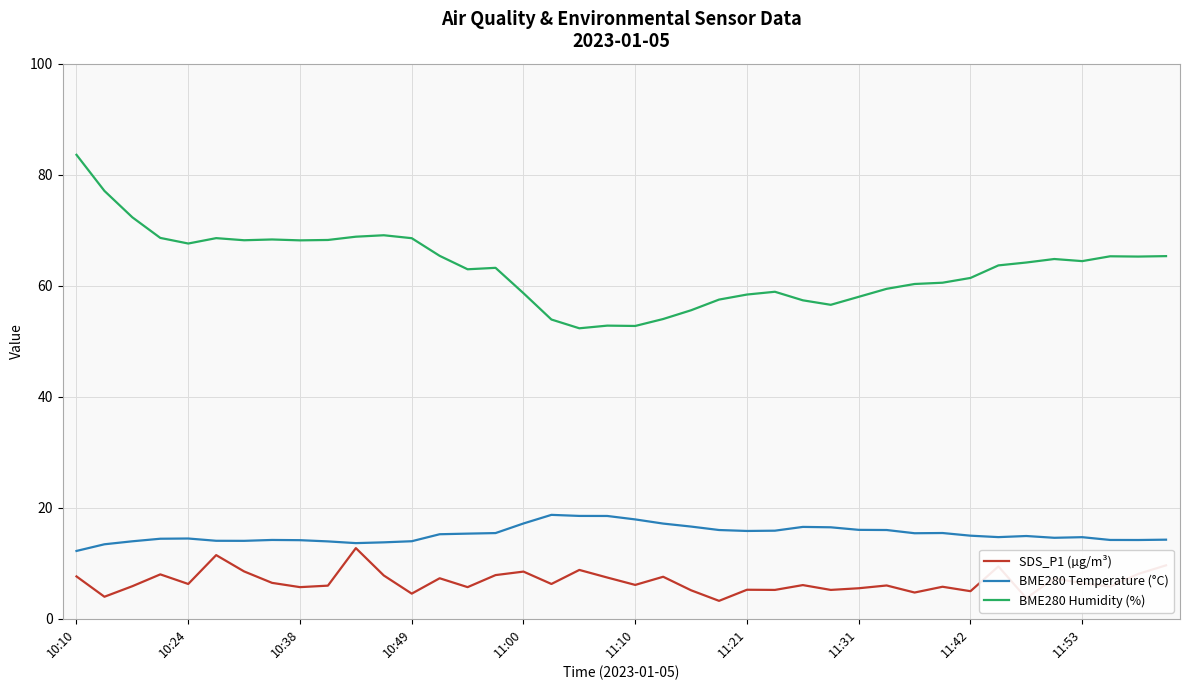

Which series has the largest total across all categories?

BME280 Humidity (%)